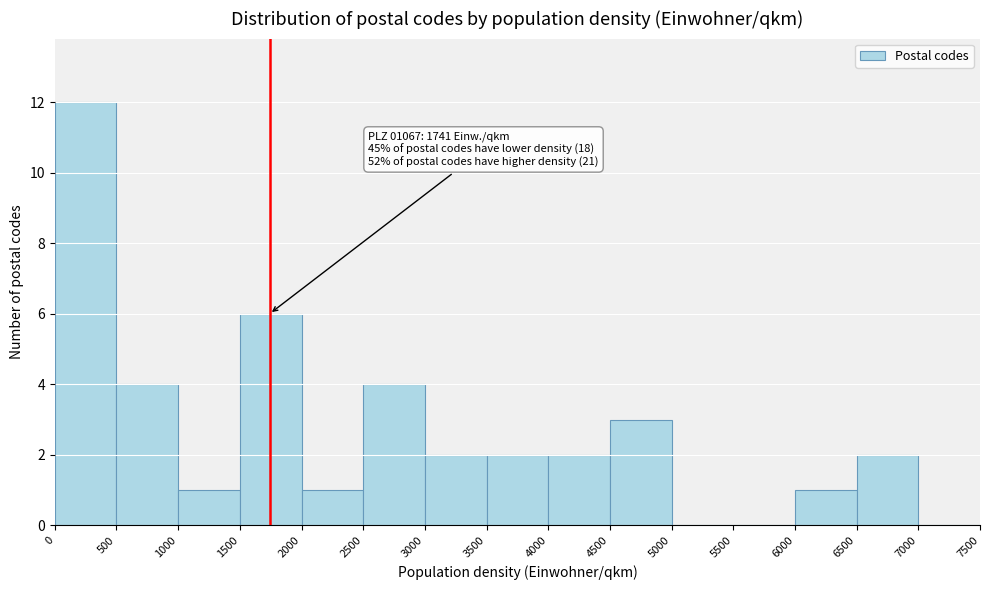

Over which range of the x-axis is the bar tallest?

0 to 500